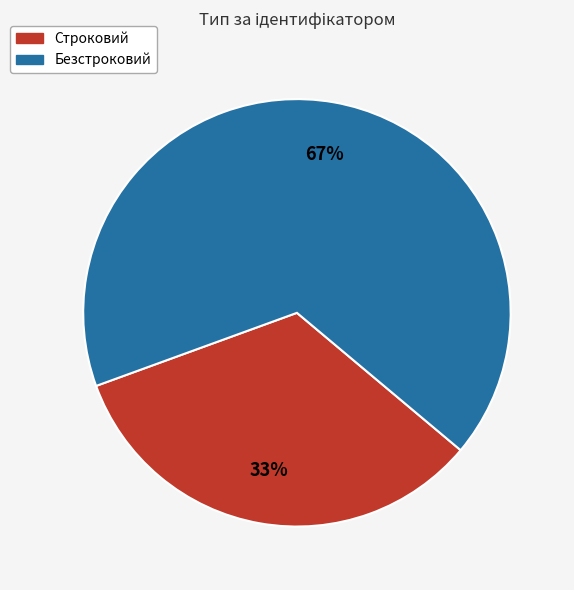

The Безстроковий slice represents 55% of the pie. True or false?

False